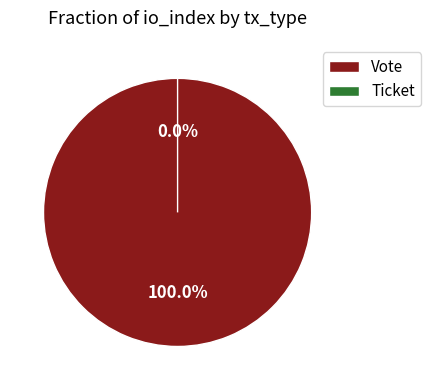

What is the total percentage of Vote and Ticket?

100.0%